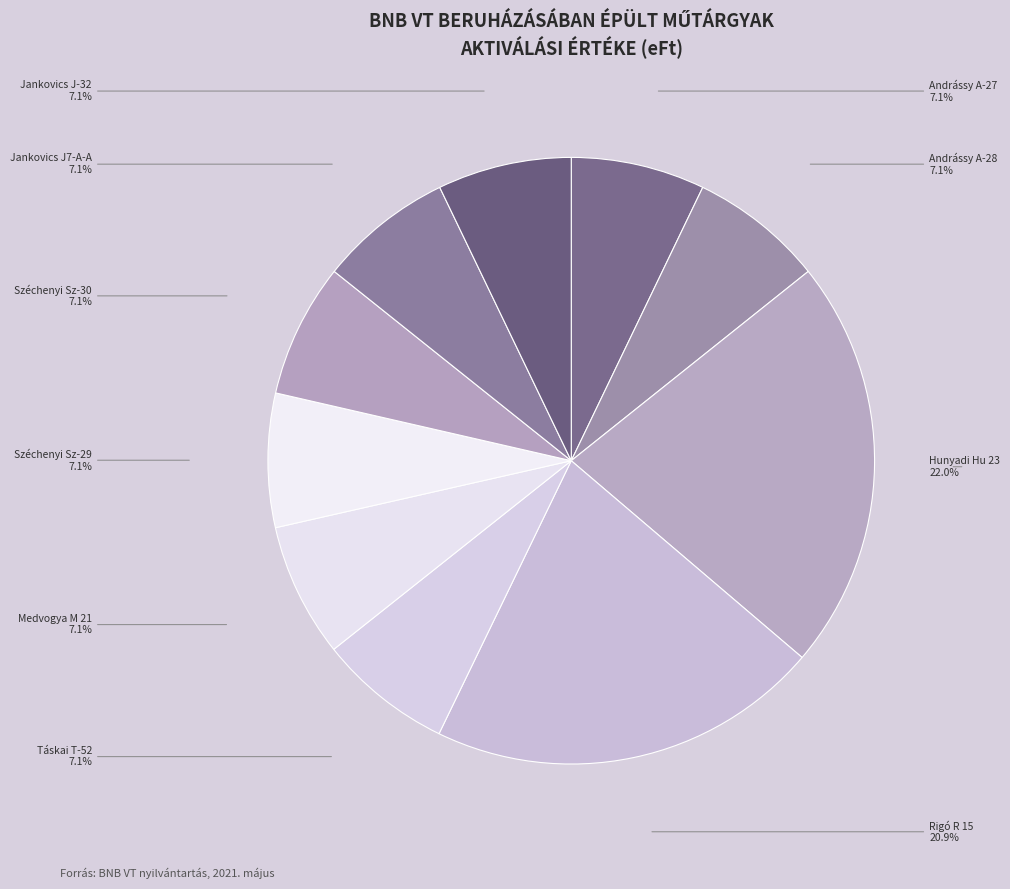

Is there any slice that represents more than half of the pie?

No